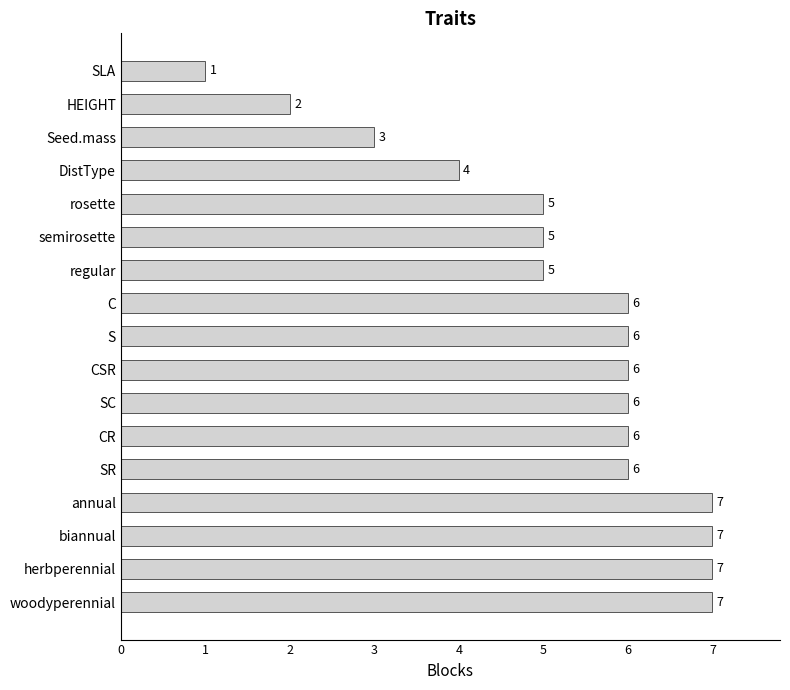

How many distinct data groups are displayed?

1